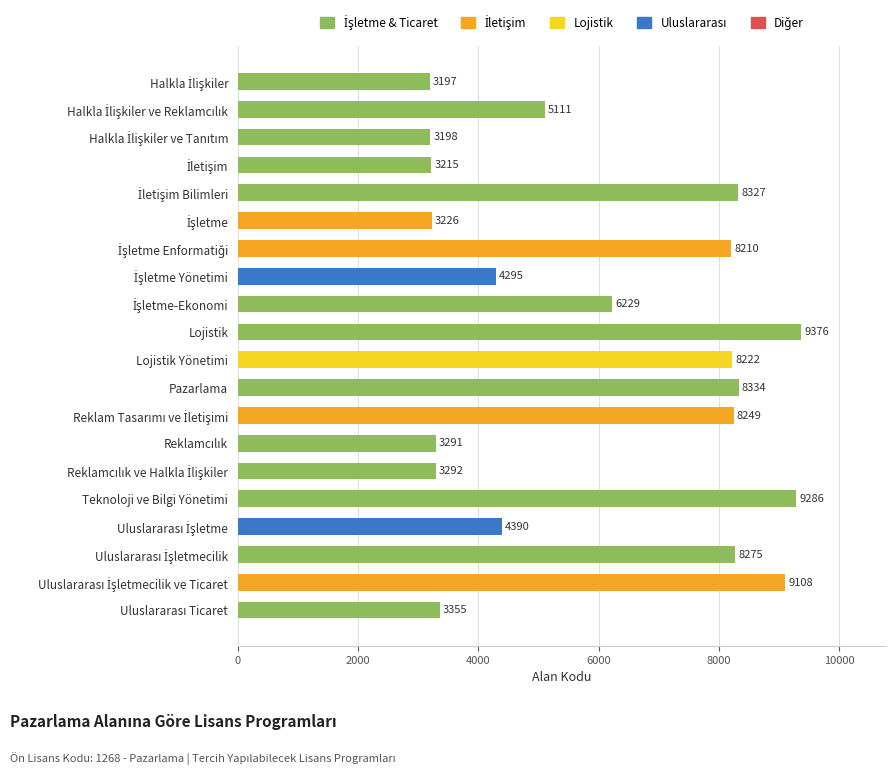

What is the sum of all values?

120186